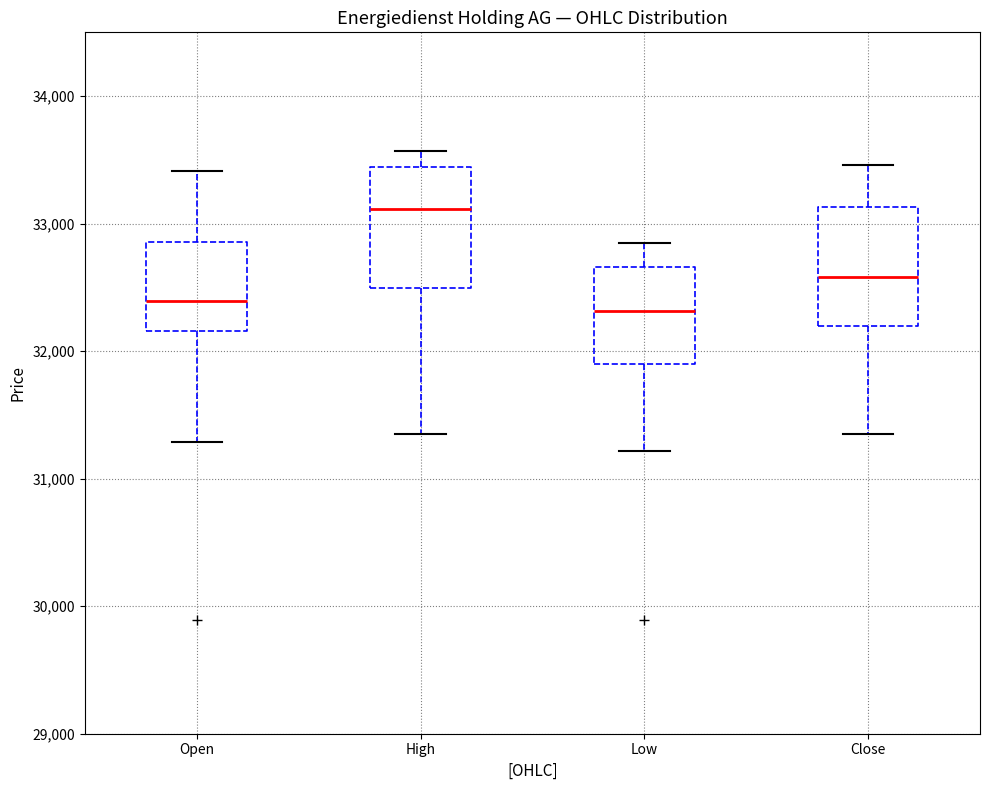

Which box's median line is the highest?

High